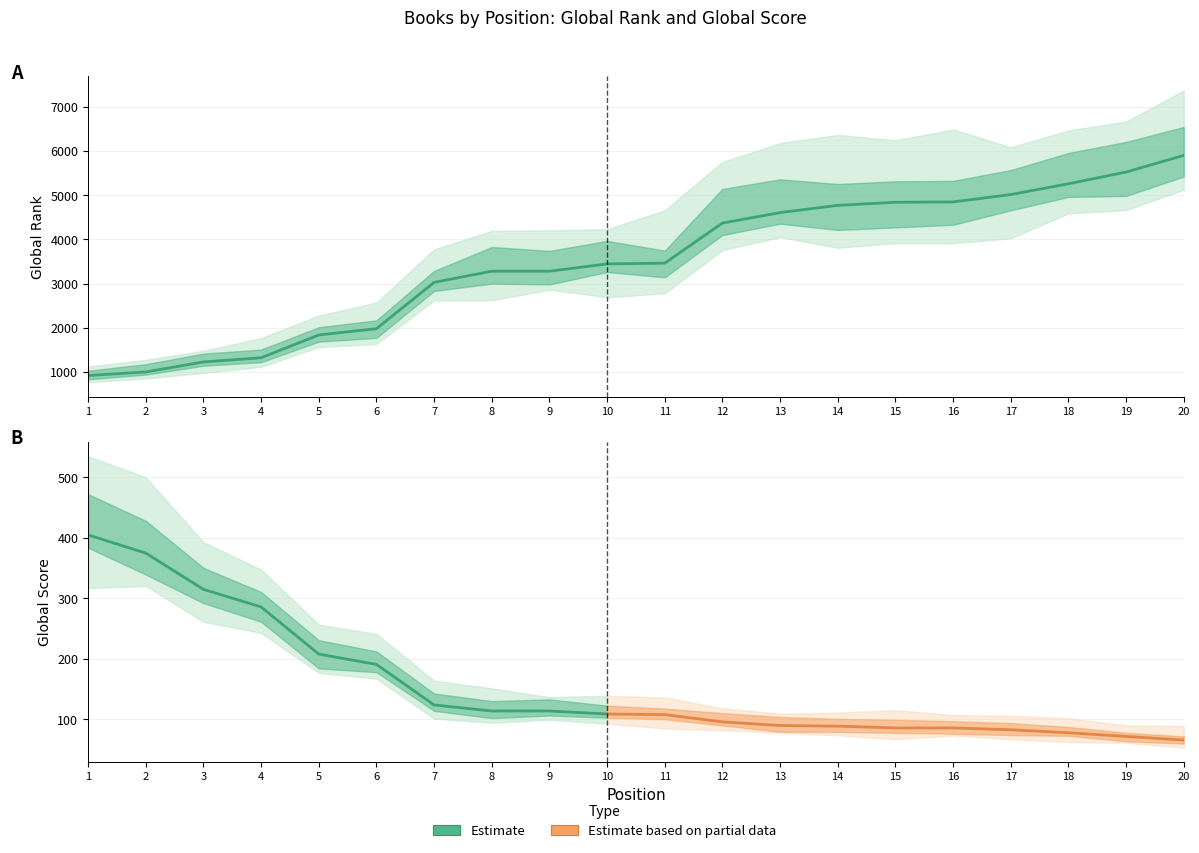

Reading right to left, transcribe all the data shown in this chart.

5897	5522	5256	5013	4846	4838	4768	4605	4368	3462	3445	3280	3280	3027	1980	1838	1323	1229	1003	921